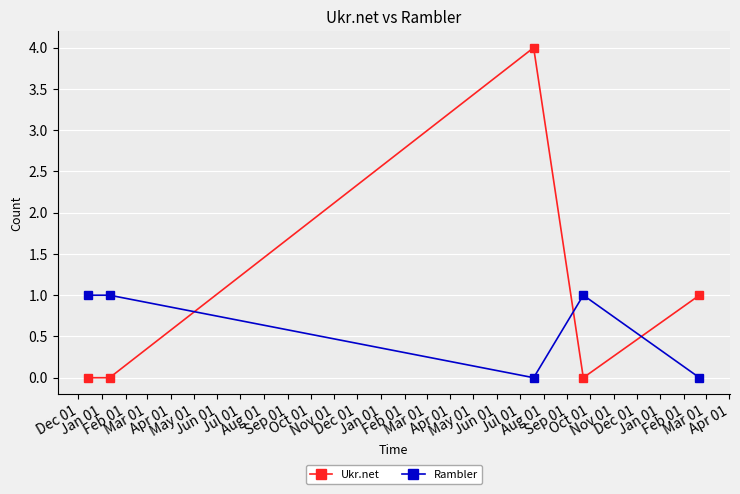

List the series in order of their overall mean, highest first.

Ukr.net, Rambler